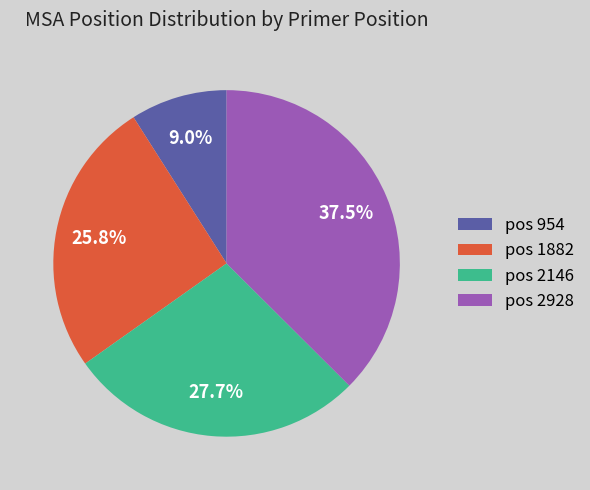

Is there a majority slice in this chart?

No